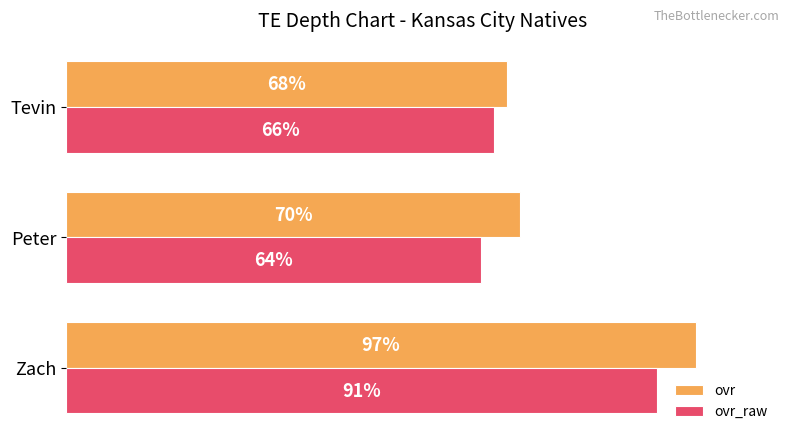

Is the value of ovr at Zach greater than the value of ovr_raw at Peter?

Yes